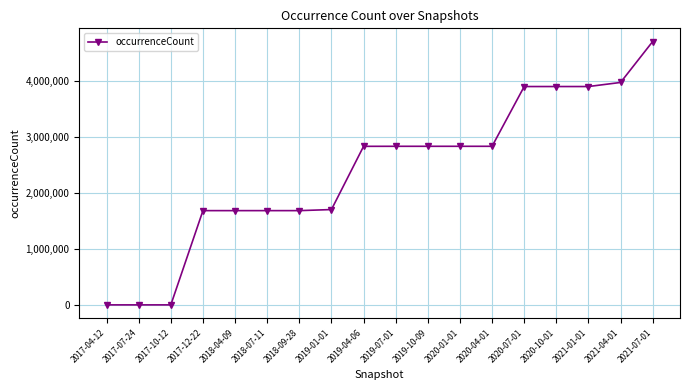

Which category has the highest value across all series?

2021-07-01